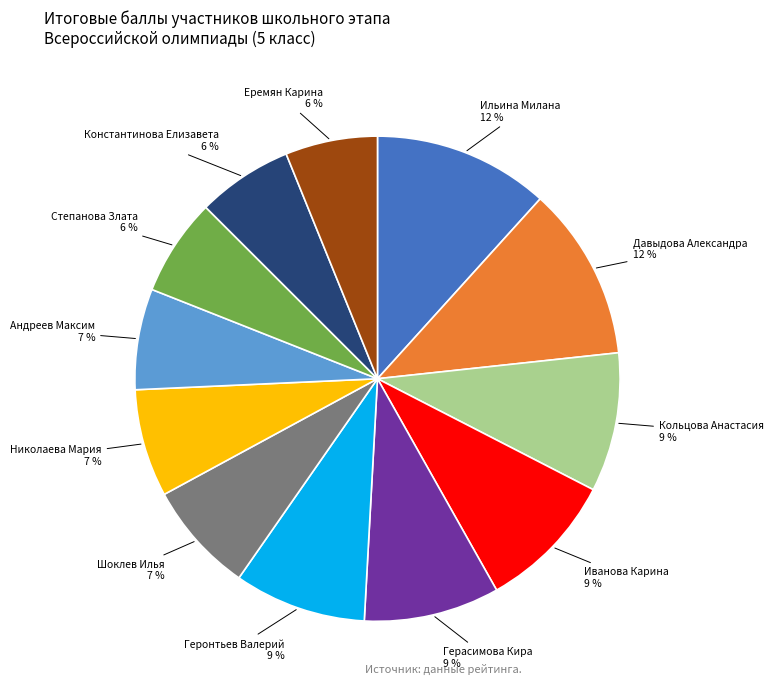

To the nearest percent, what is the difference between the Степанова Злата and Шоклев Илья slice percentages?

1%